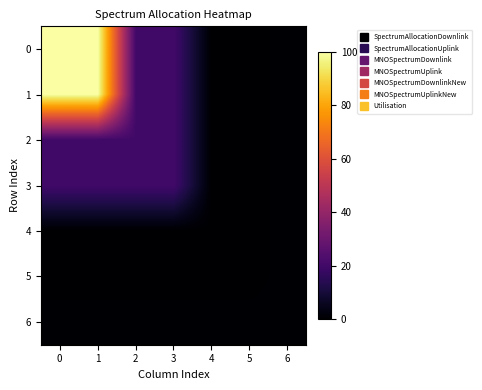

Reading left to right, list all the values displayed in this chart.

0: 0=100.0	1=100.0	2=20.0	3=20.0	4=0.0	5=0.0	6=0.8
1: 0=100.0	1=100.0	2=20.0	3=20.0	4=0.0	5=0.0	6=0.8
2: 0=20.0	1=20.0	2=20.0	3=20.0	4=0.0	5=0.0	6=0.8
3: 0=20.0	1=20.0	2=20.0	3=20.0	4=0.0	5=0.0	6=0.8
4: 0=0.0	1=0.0	2=0.0	3=0.0	4=0.0	5=0.0	6=0.8
5: 0=0.0	1=0.0	2=0.0	3=0.0	4=0.0	5=0.0	6=0.8
6: 0=0.8	1=0.8	2=0.8	3=0.8	4=0.8	5=0.8	6=0.8